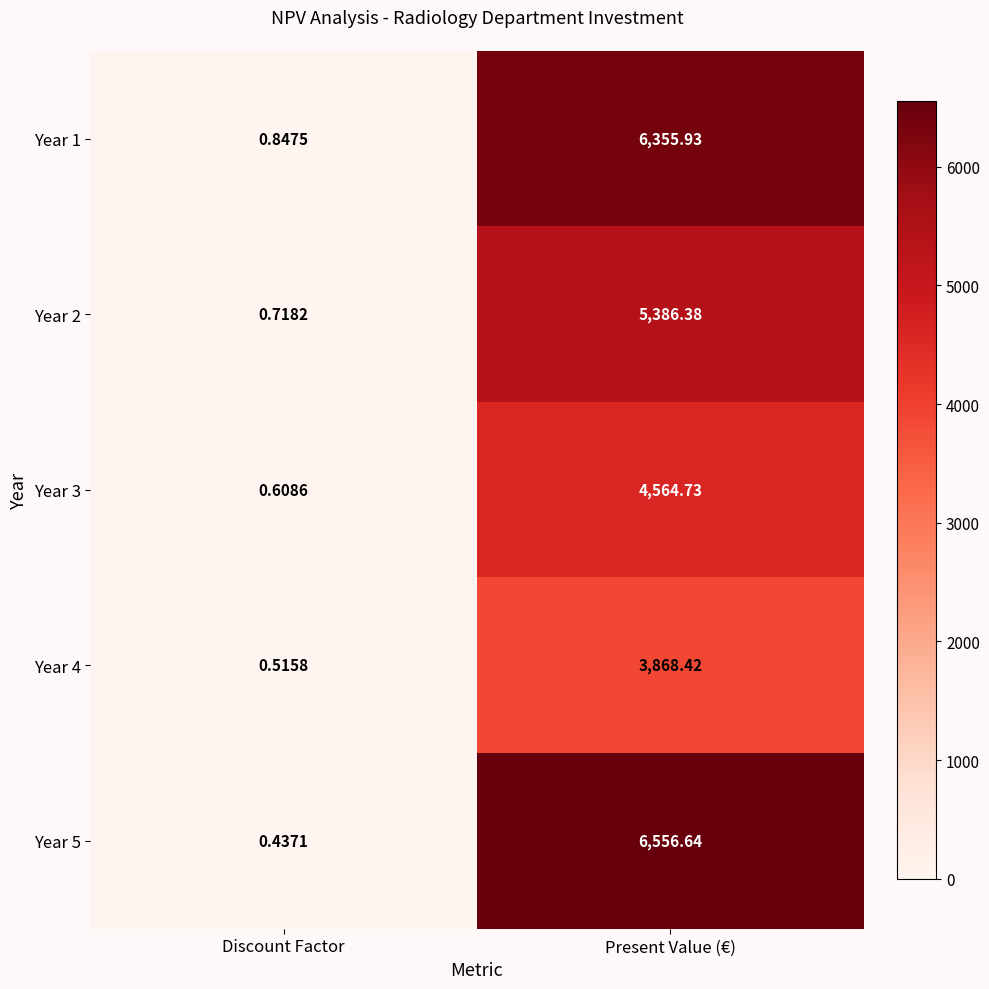

Which series has the largest total across all categories?

Year 5